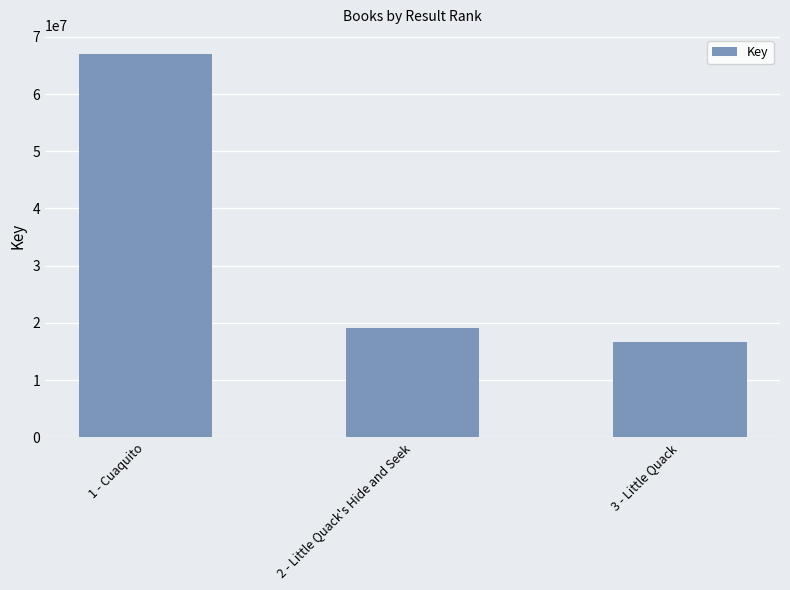

What is the maximum value shown in the chart?

67006131